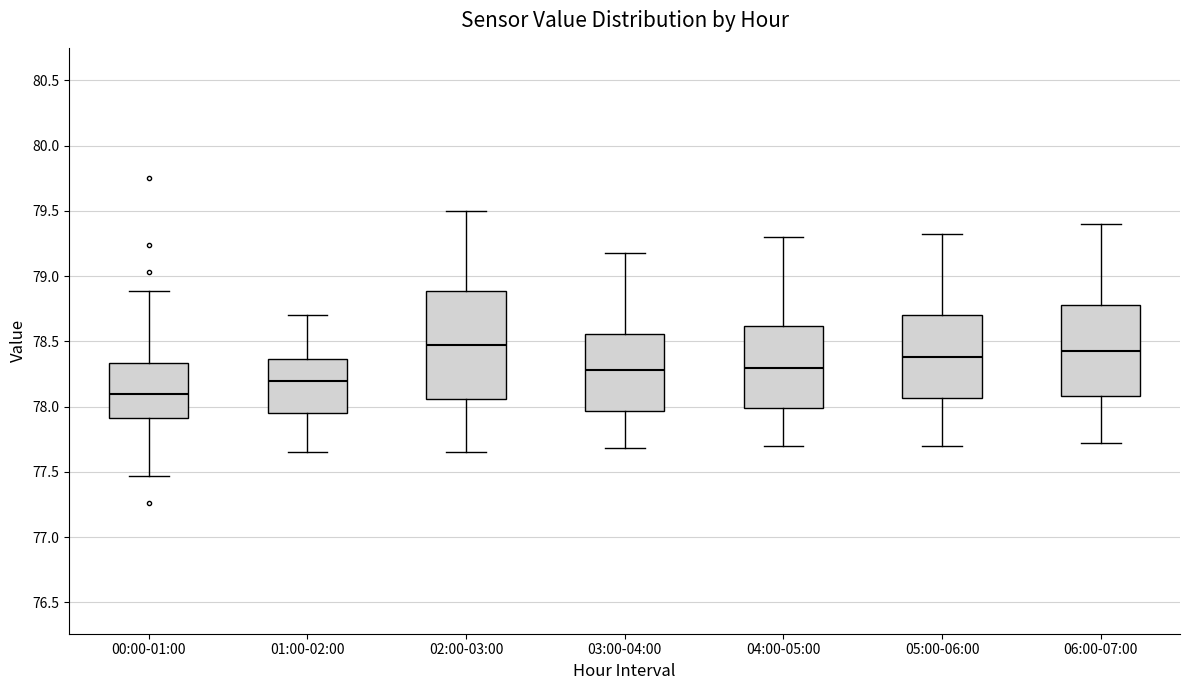

Where does the upper whisker of the box for 03:00-04:00 end on the y-axis? The values are not printed on the chart, so give them approximately, as read against the axis.

79.20